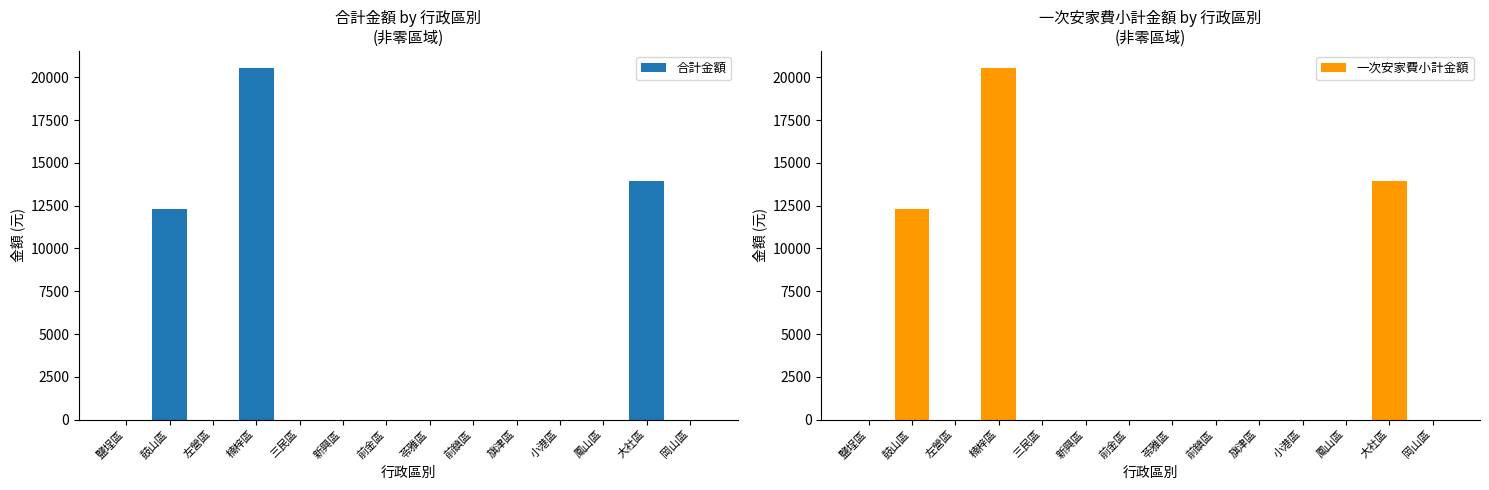

What is the average value of the 合計金額 series?

3342